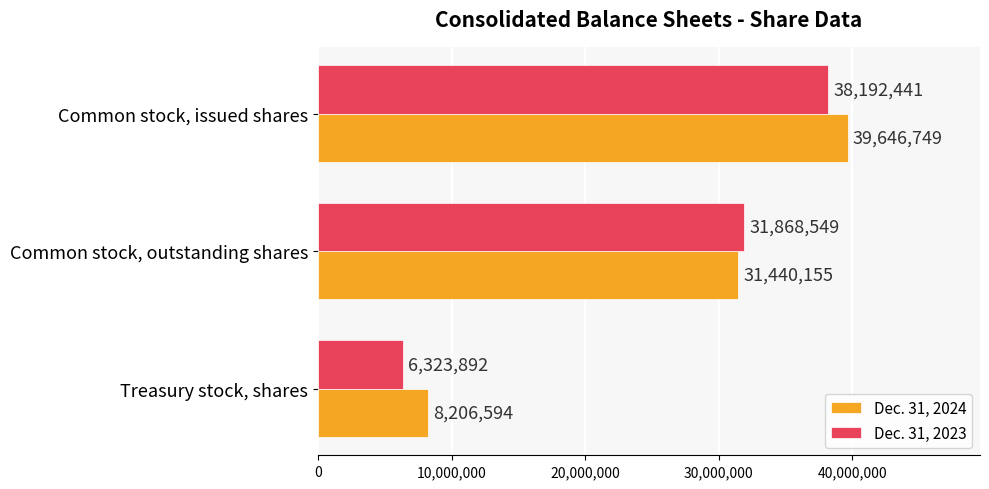

What is the sum of the Dec. 31, 2023 values at Treasury stock, shares and Common stock, outstanding shares?

38192441